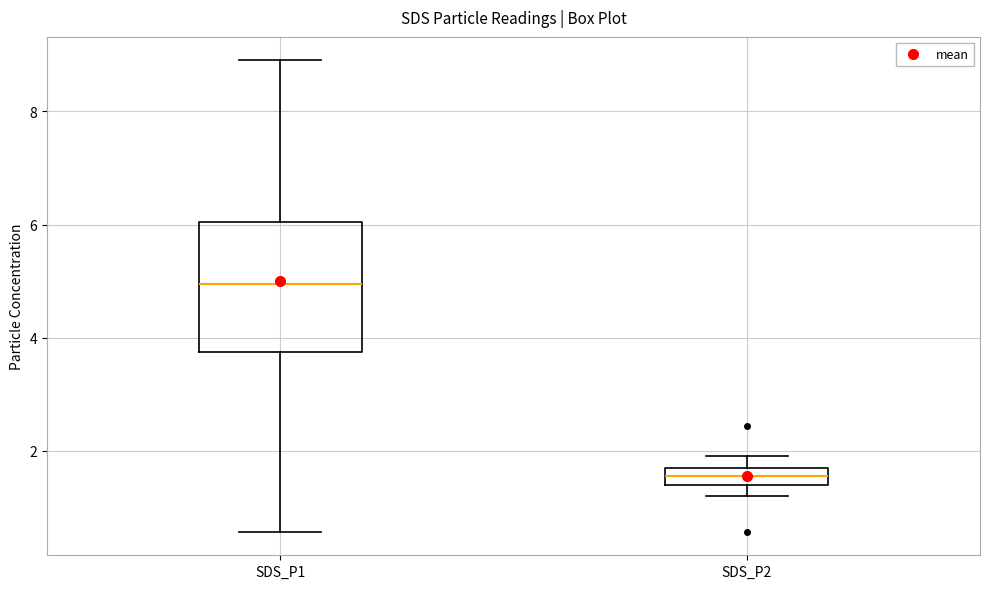

Reading left to right, transcribe this box plot: for each box, give where its median line is, the range the box spans, and where its two whiskers end, as read against the y-axis. The values are not printed on the chart, so give them approximately, as read against the axis.

SDS_P1: median 5.0, box 3.8 to 6.0, whiskers 0.6 to 9.0
SDS_P2: median 1.6, box 1.4 to 1.8, whiskers 1.2 to 2.0